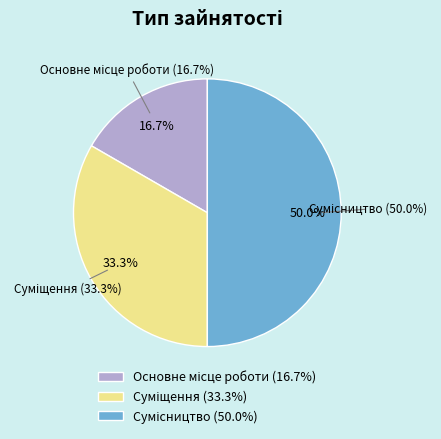

Rank the categories by value from highest to lowest.

Сумісництво, Суміщення, Основне місце роботи